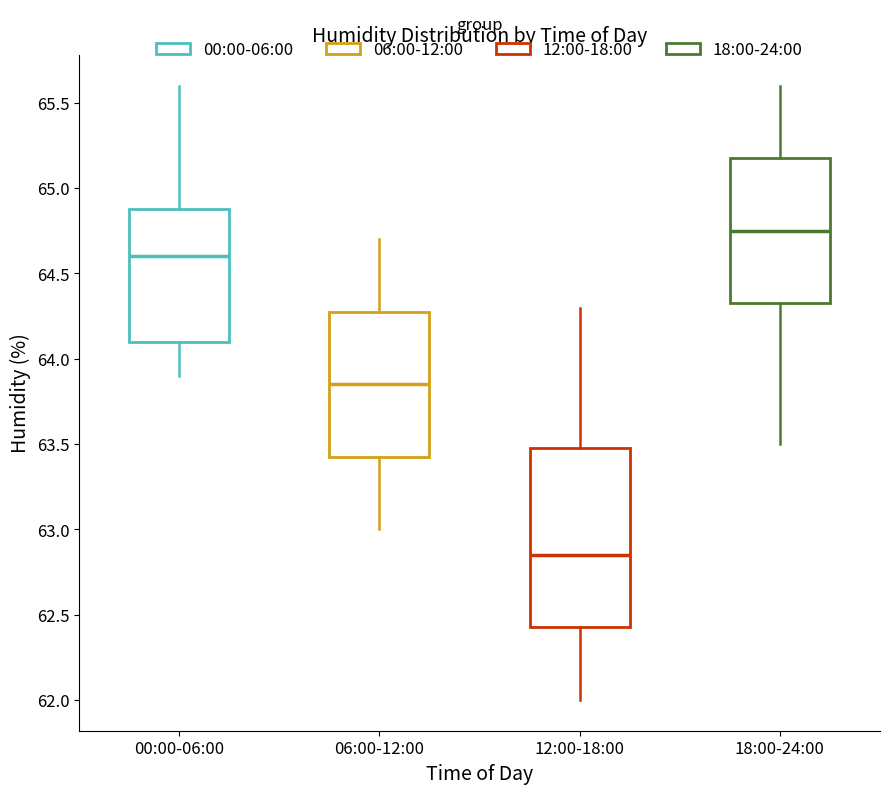

Comparing the boxes themselves (not the whiskers), which one is the tallest?

12:00-18:00